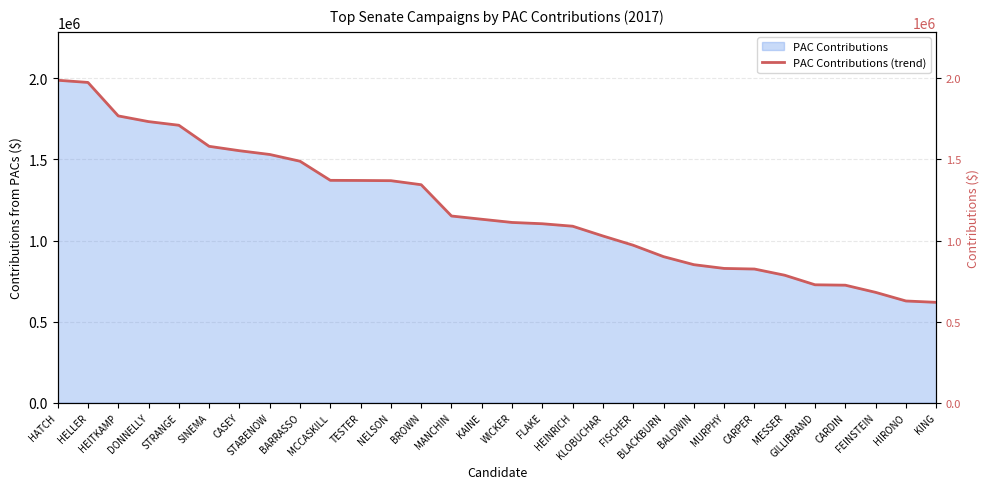

Does the chart display data point markers on the line(s)?

No